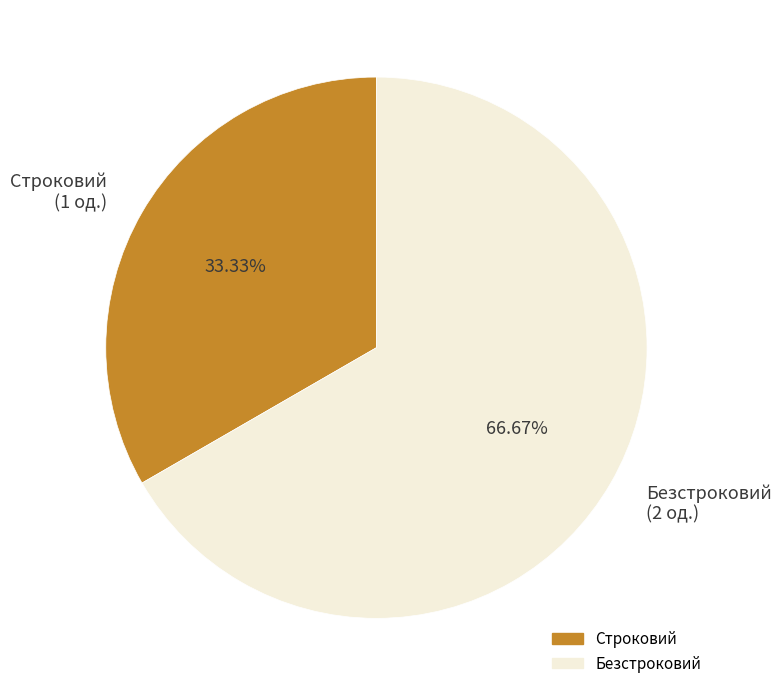

Does Строковий account for over 50% of the chart?

No